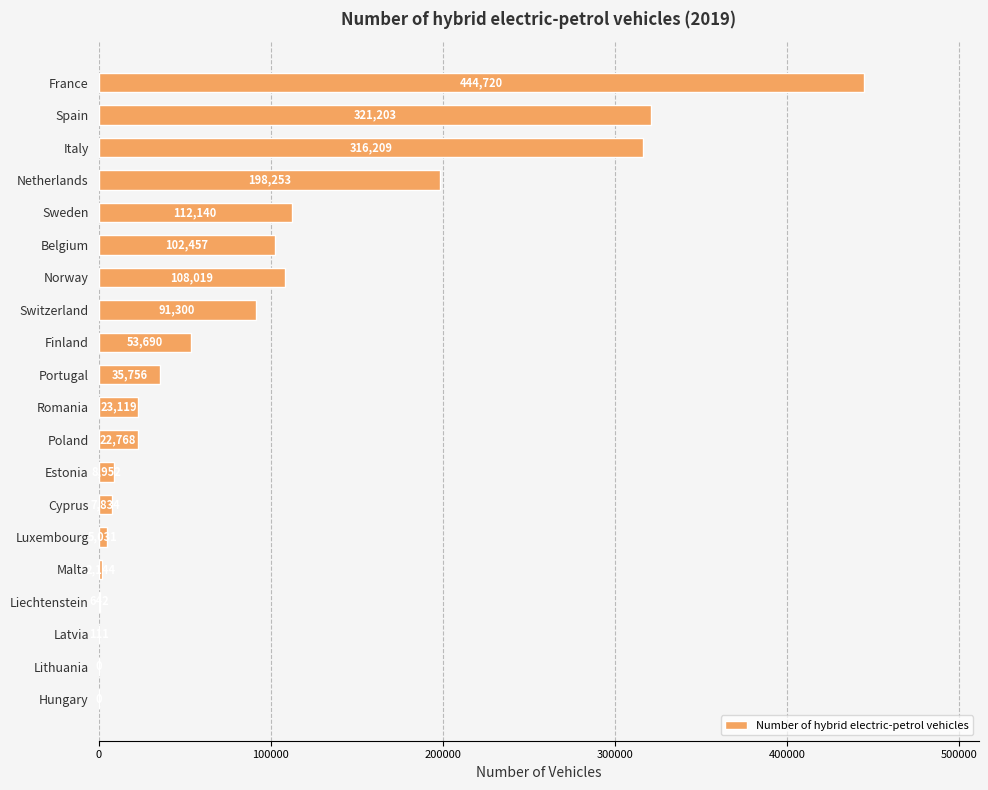

Count the number of data series in this chart.

1